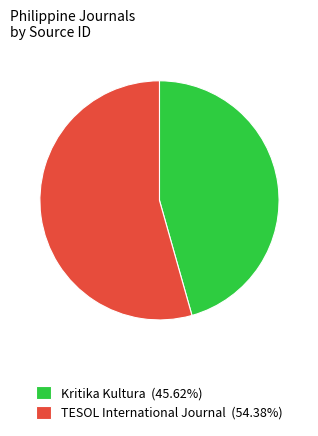

The TESOL International Journal slice represents 68% of the pie. True or false?

False